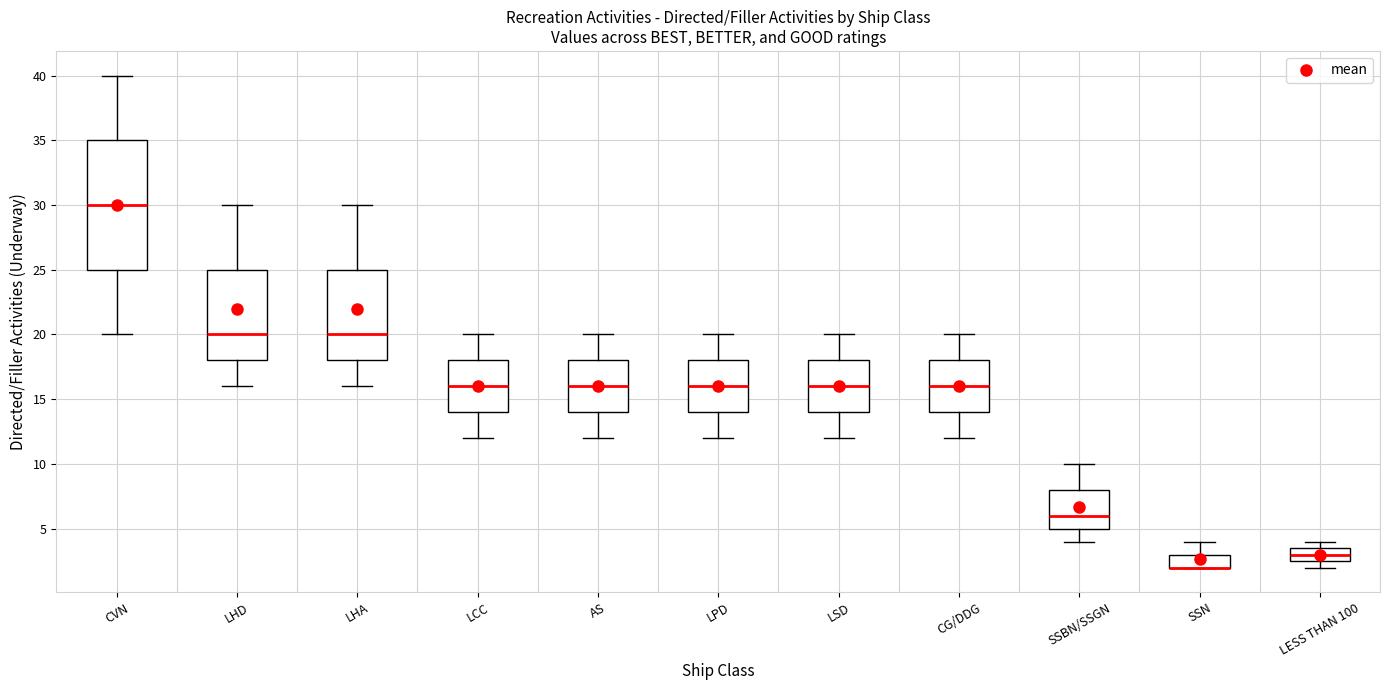

Reading left to right, read every box against the y-axis: the position of its median line, the range the box covers, and the ends of its whiskers. The values are not printed on the chart, so give them approximately, as read against the axis.

CVN: median 30.0, box 25.0 to 35.0, whiskers 20.0 to 40.0
LHD: median 20.0, box 18.0 to 25.0, whiskers 16.0 to 30.0
LHA: median 20.0, box 18.0 to 25.0, whiskers 16.0 to 30.0
LCC: median 16.0, box 14.0 to 18.0, whiskers 12.0 to 20.0
AS: median 16.0, box 14.0 to 18.0, whiskers 12.0 to 20.0
LPD: median 16.0, box 14.0 to 18.0, whiskers 12.0 to 20.0
LSD: median 16.0, box 14.0 to 18.0, whiskers 12.0 to 20.0
CG/DDG: median 16.0, box 14.0 to 18.0, whiskers 12.0 to 20.0
SSBN/SSGN: median 6.0, box 5.0 to 8.0, whiskers 4.0 to 10.0
SSN: median 2.0 (drawn on the box's lower edge), box 2.0 to 3.0, whiskers 2.0 to 4.0
LESS THAN 100: median 3.0, box 2.5 to 3.5, whiskers 2.0 to 4.0